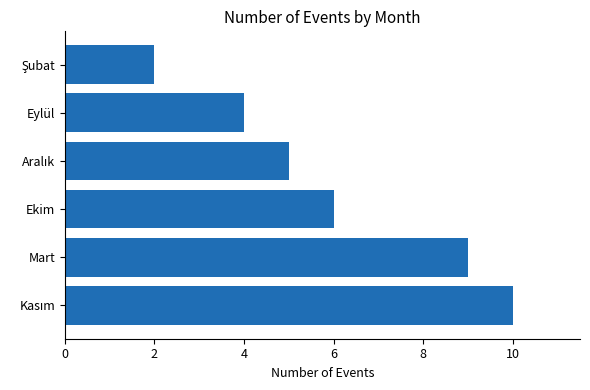

Are the bars grouped side by side (vs. stacked)?

No